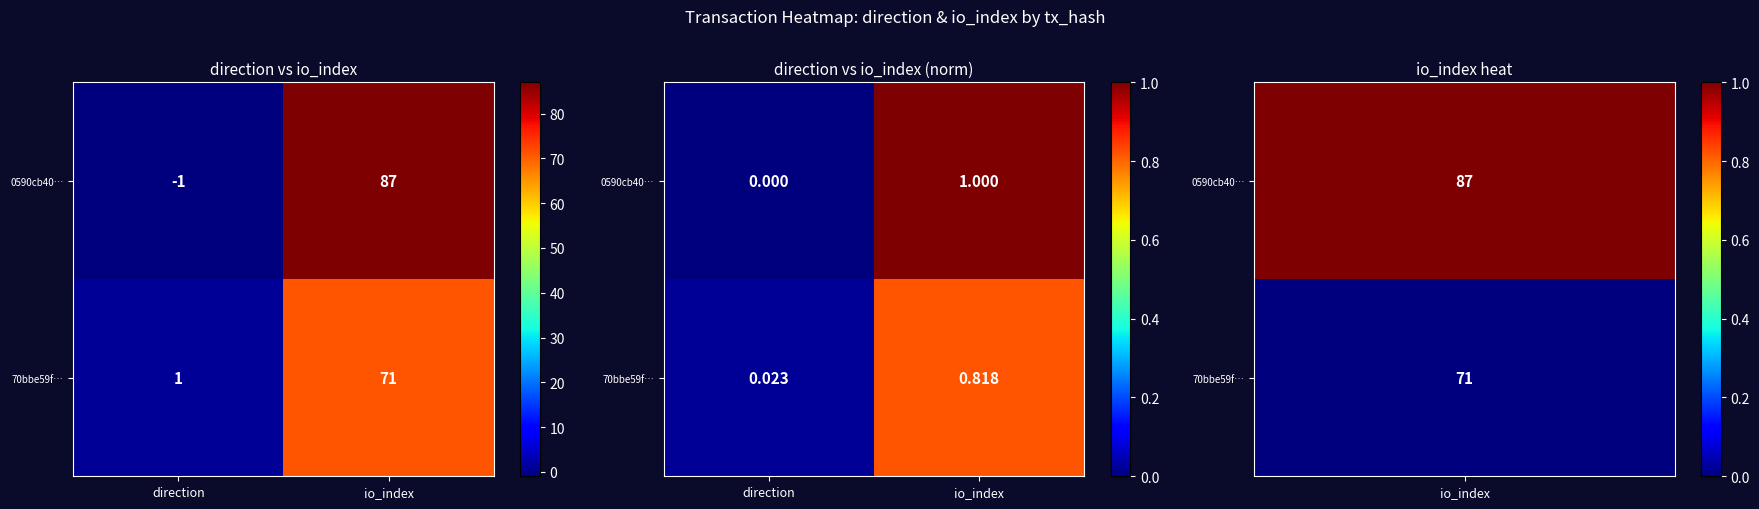

List the labels in order of 0590cb40… value, largest first.

io_index, direction